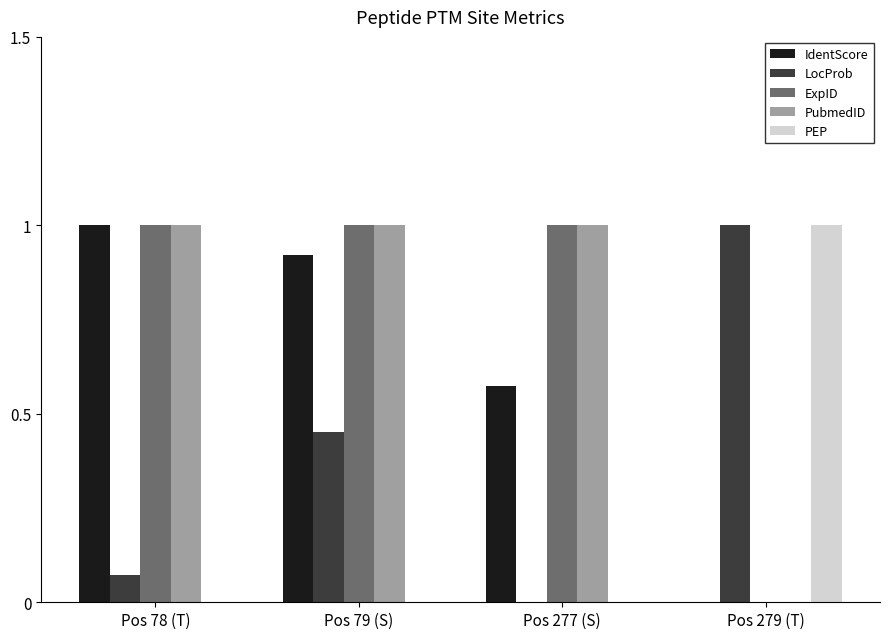

Between Pos 78 (T) and Pos 79 (S), which series saw the biggest shift?

LocProb